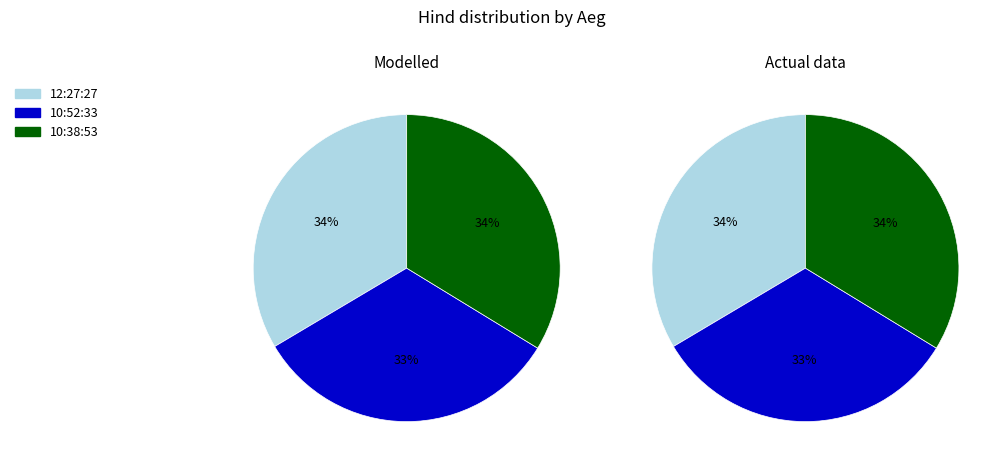

Count the number of slices in the pie.

3